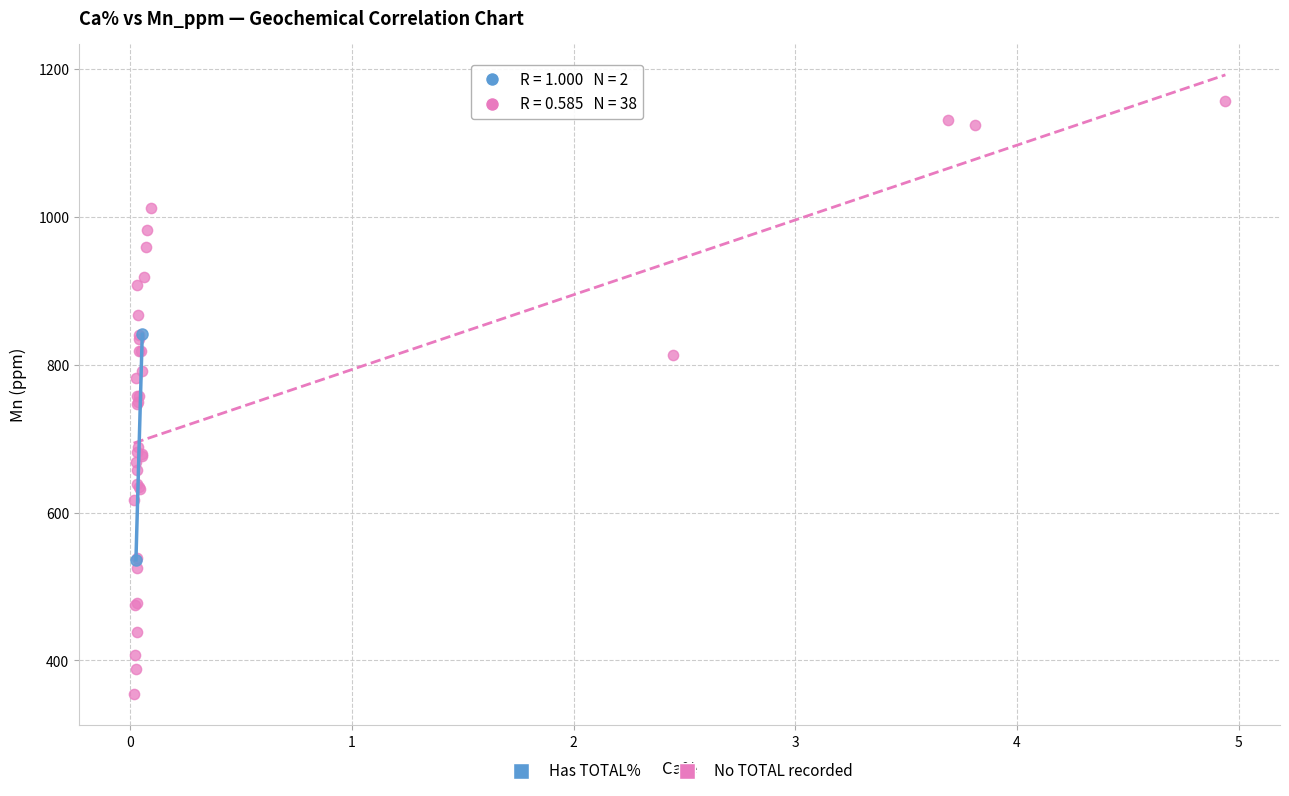

What are all the series names shown in the legend?

Has TOTAL%, No TOTAL recorded